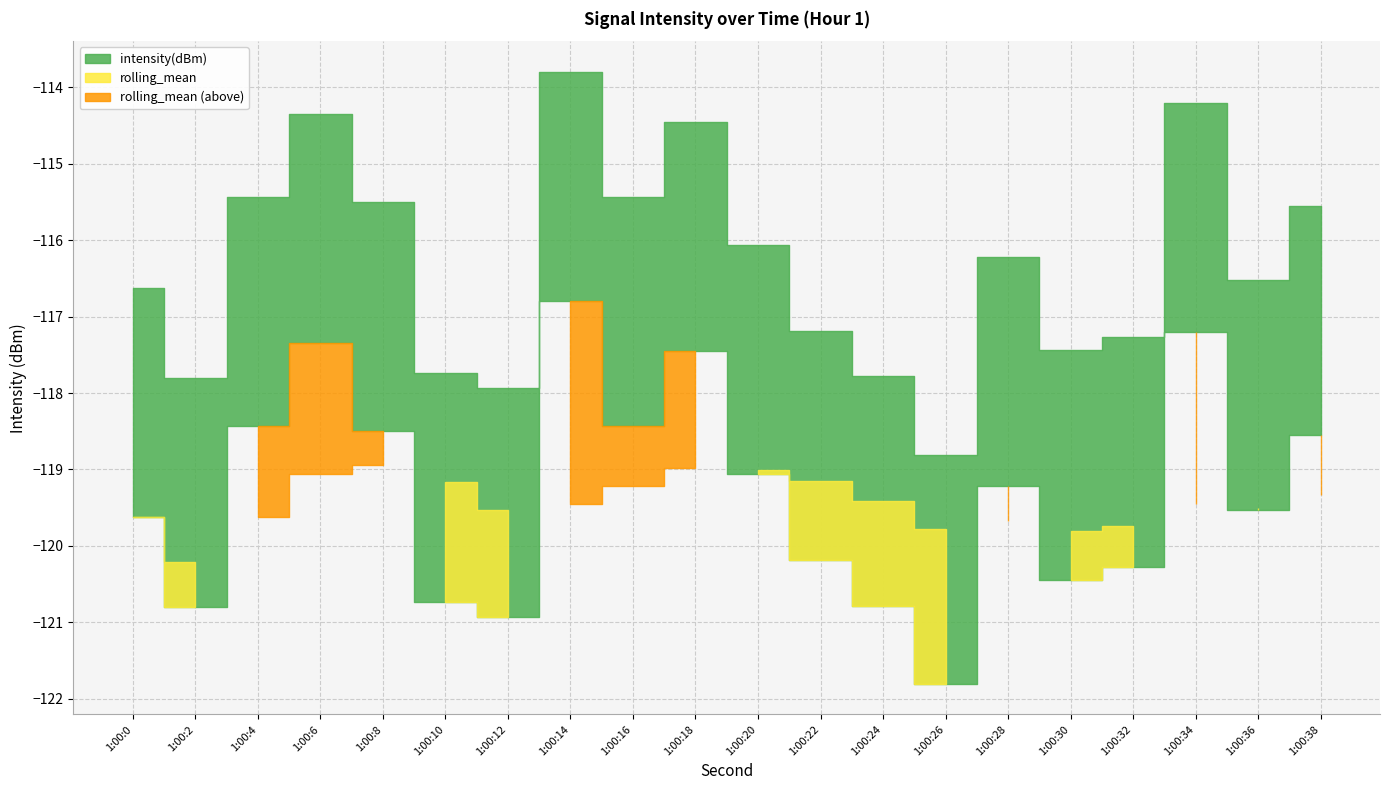

What is the difference between the highest and lowest values at 14?

5.7